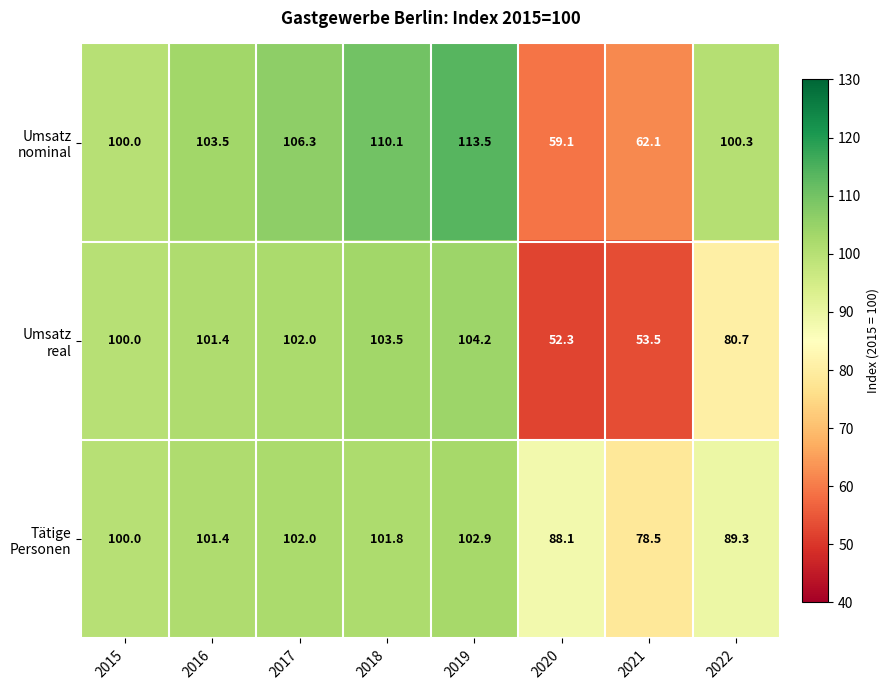

At how many categories does at least one series exceed 103?

4